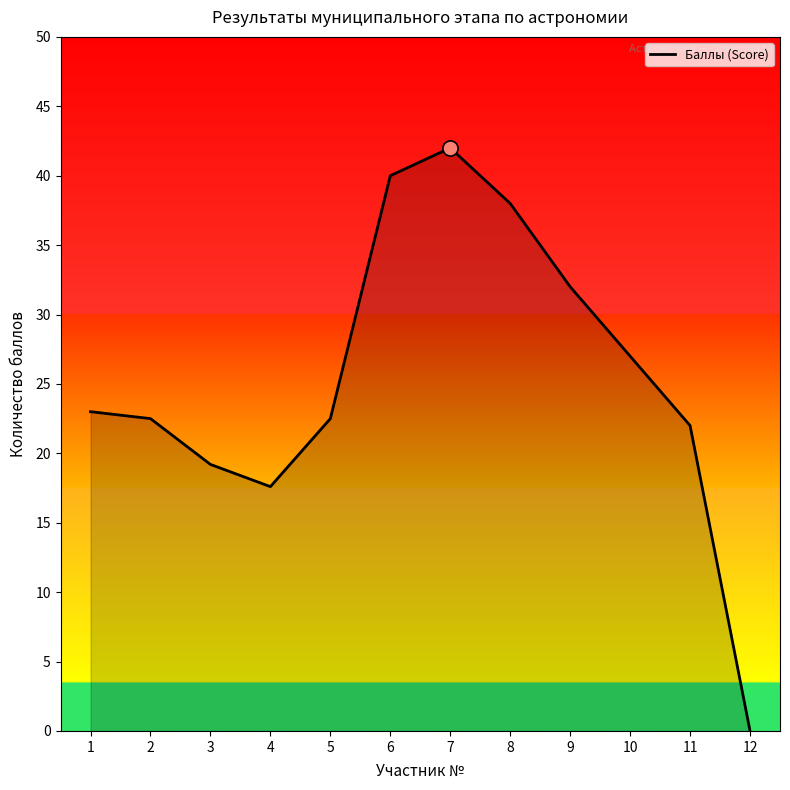

What is the ratio of the value at 9 to the value at 4?

1.8